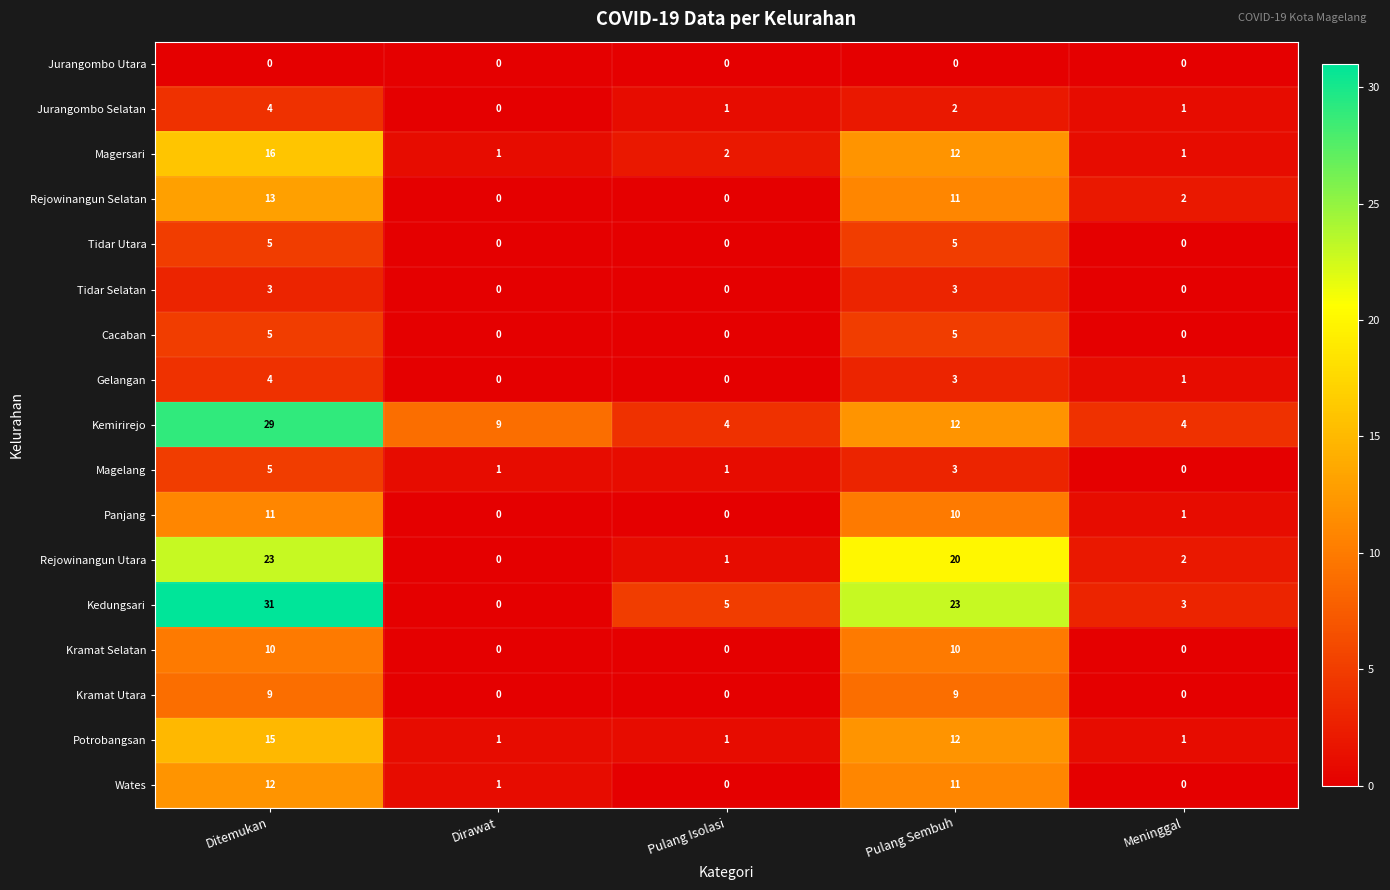

Which category has the highest value across all series?

Ditemukan